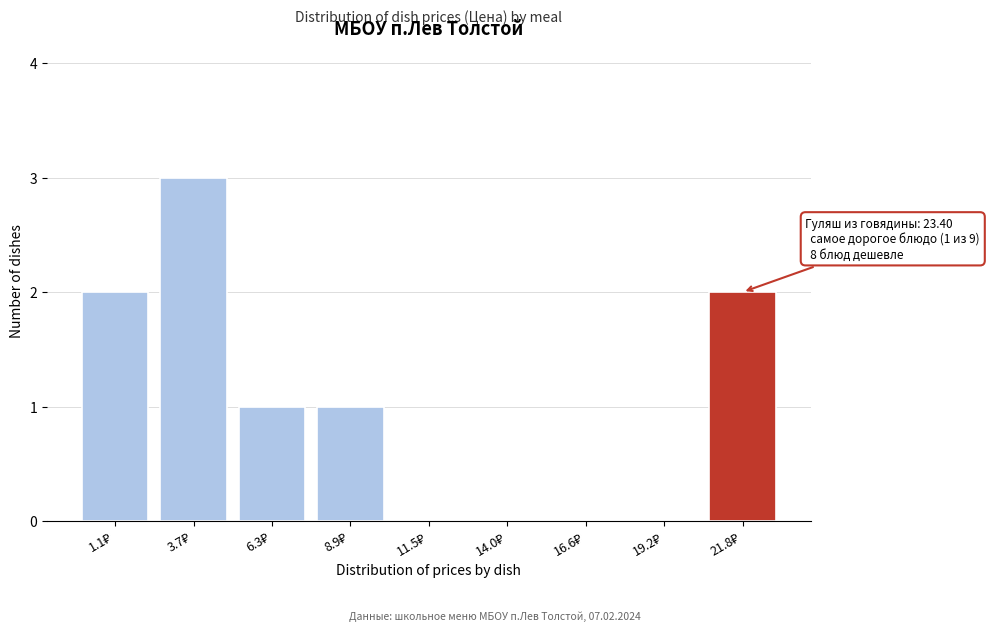

What is the maximum value shown in the chart?

3